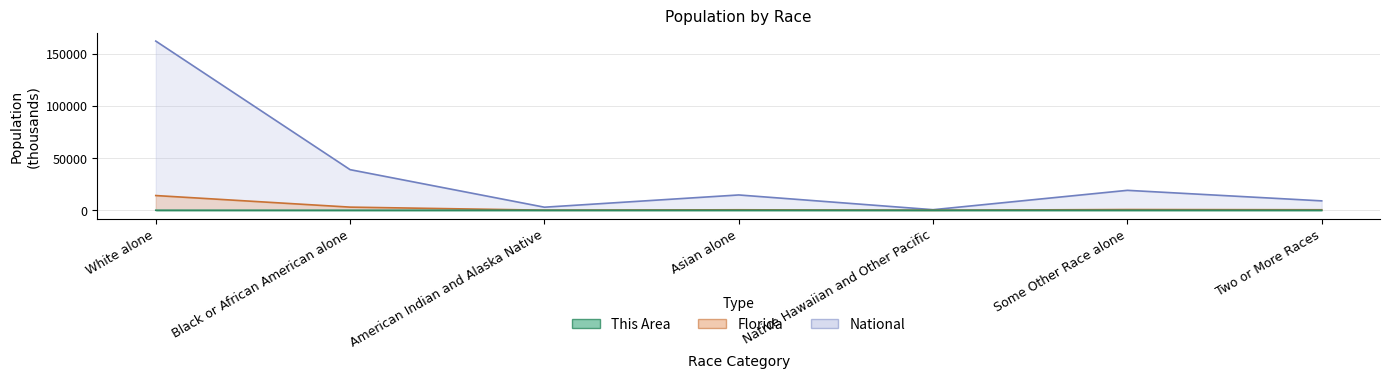

Which category has the lowest value in the This Area series?

Native Hawaiian and Other Pacific